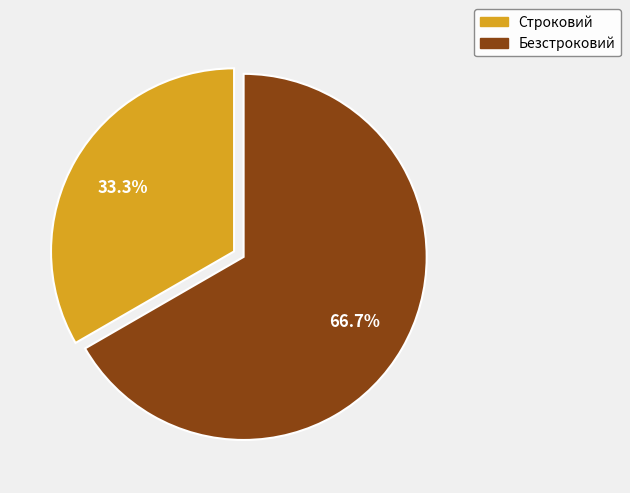

Which slice is the smallest?

Строковий